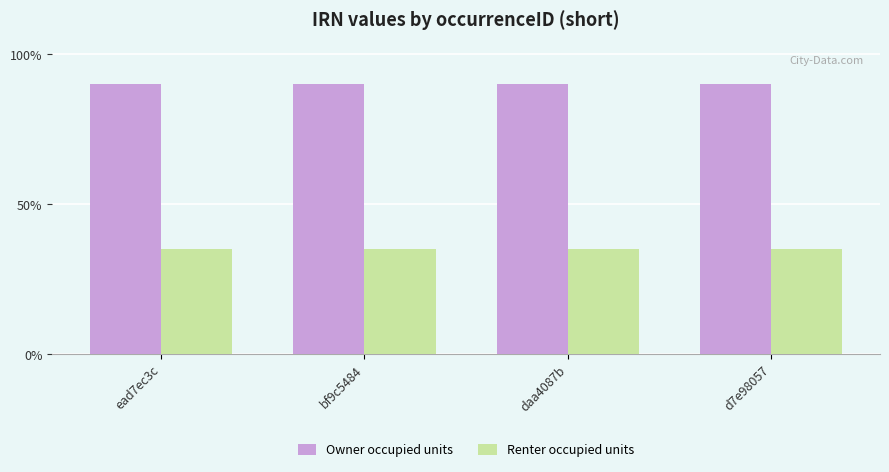

What is the highest value of the Owner occupied units series?

90.0